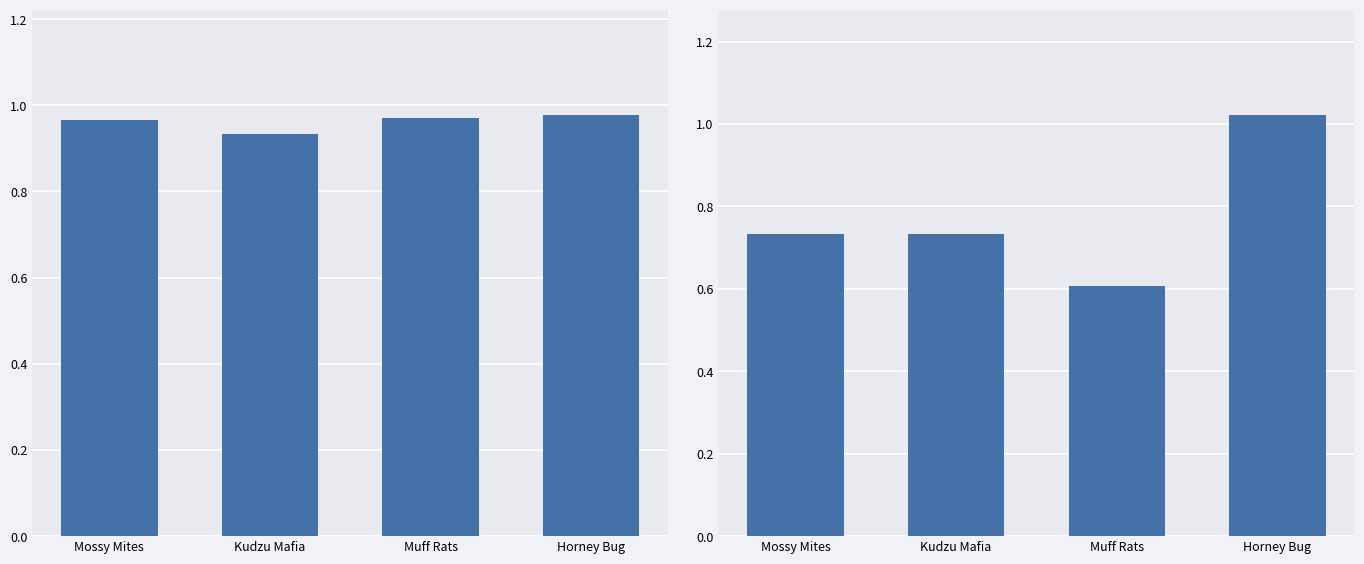

Rank the series at Kudzu Mafia from highest to lowest value.

PY Total / Goal, Percent